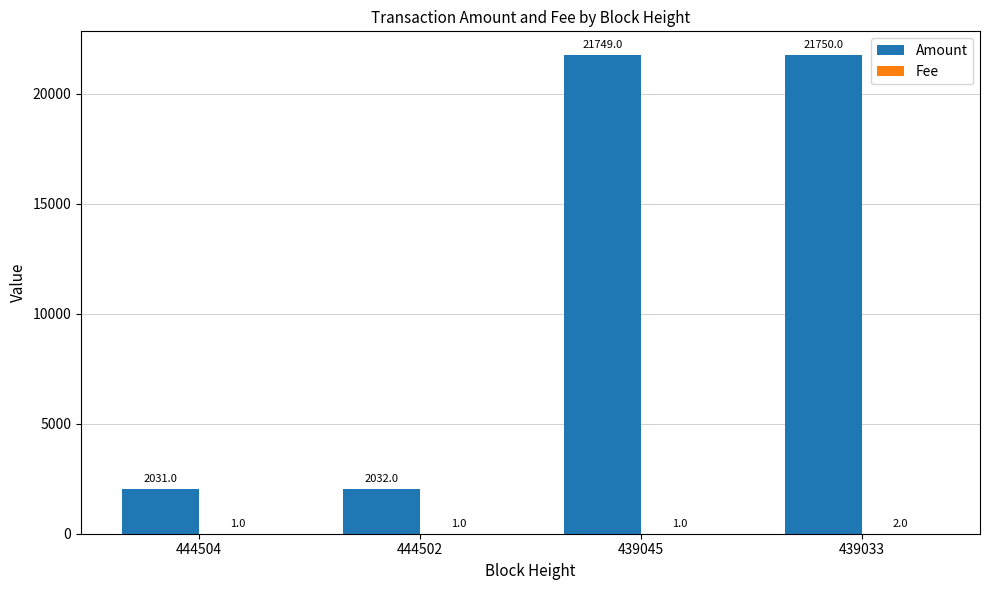

The Amount series shows 21750 at 439033. True or false?

True